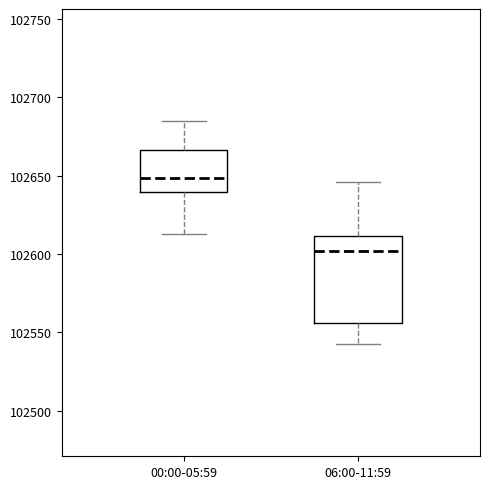

Reading left to right, transcribe this box plot: for each box, give where its median line is, the range the box spans, and where its two whiskers end, as read against the y-axis. The values are not printed on the chart, so give them approximately, as read against the axis.

00:00-05:59: median 102650, box 102640 to 102665, whiskers 102615 to 102685
06:00-11:59: median 102600, box 102555 to 102610, whiskers 102540 to 102645